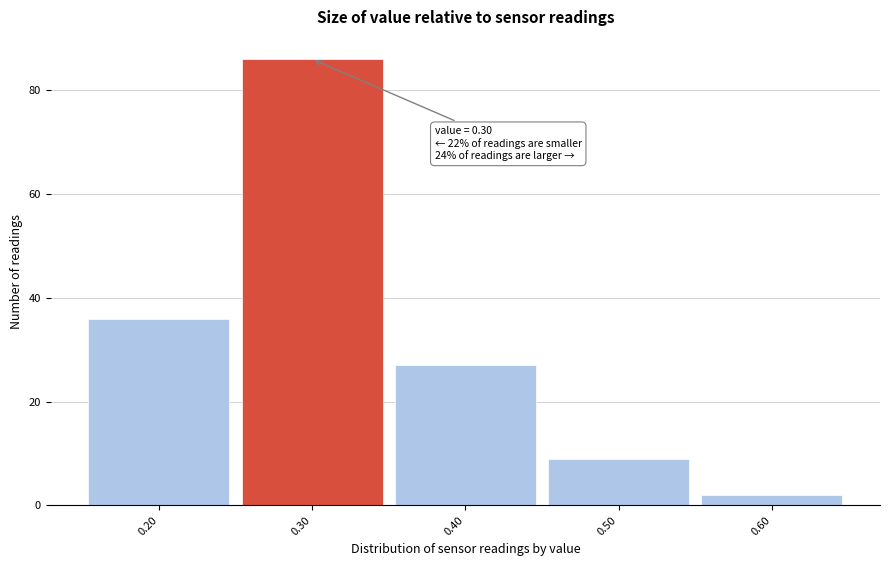

Over which range of the x-axis is the bar tallest?

0.25 to 0.35